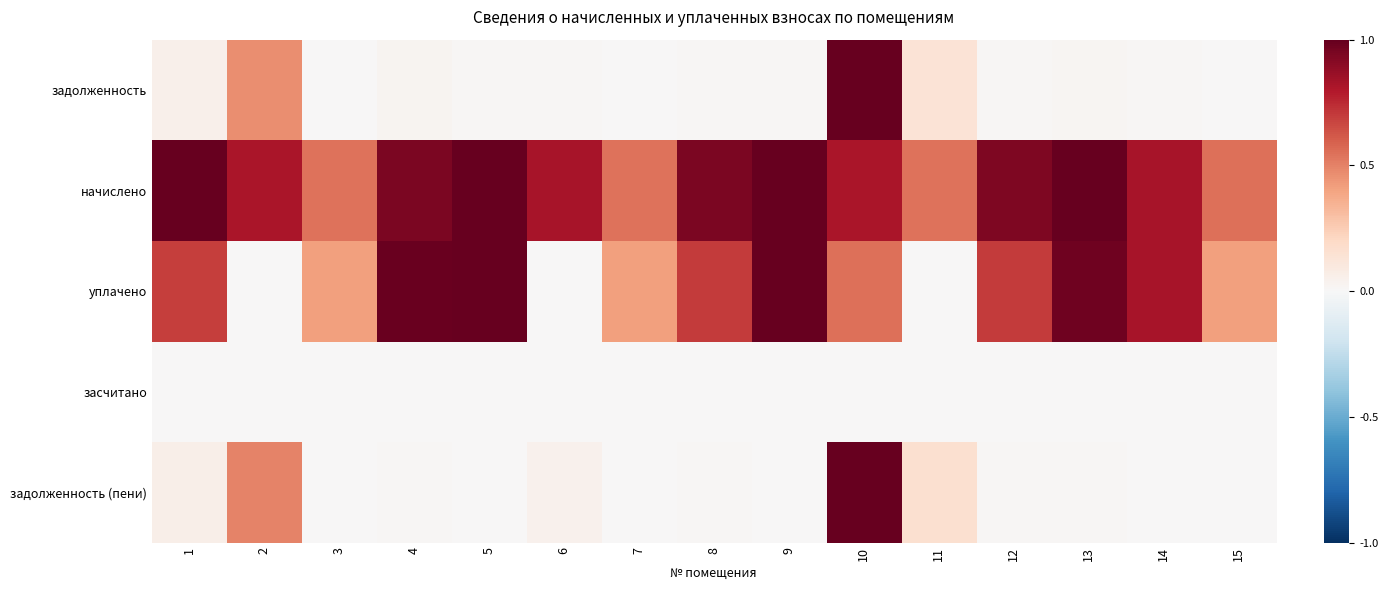

Between 7 and 3, which is larger?

3